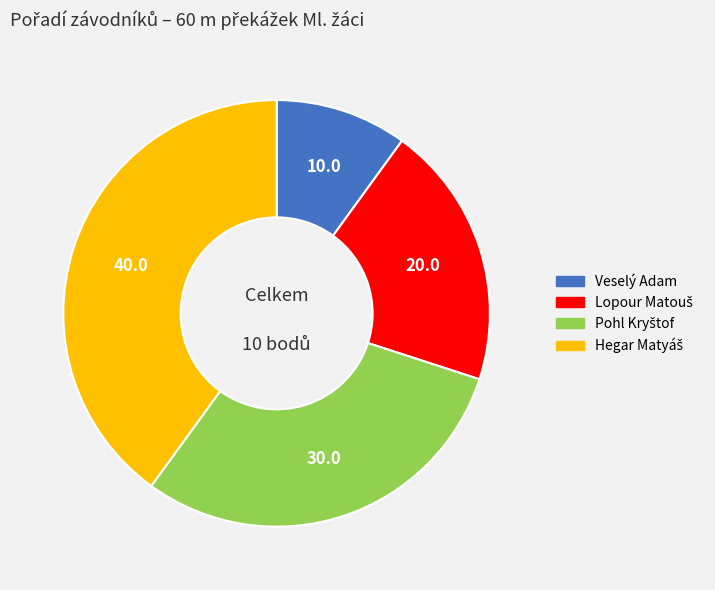

Is there any slice that represents more than half of the pie?

No